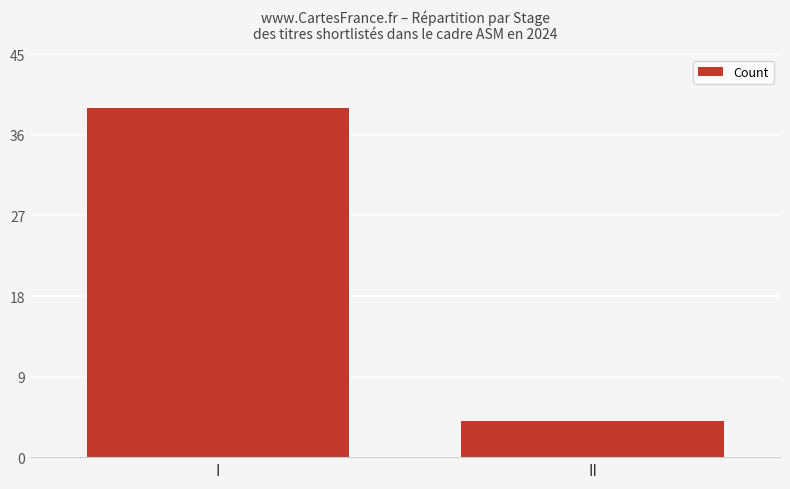

Reading right to left, extract all data points from this chart.

II=4	I=39